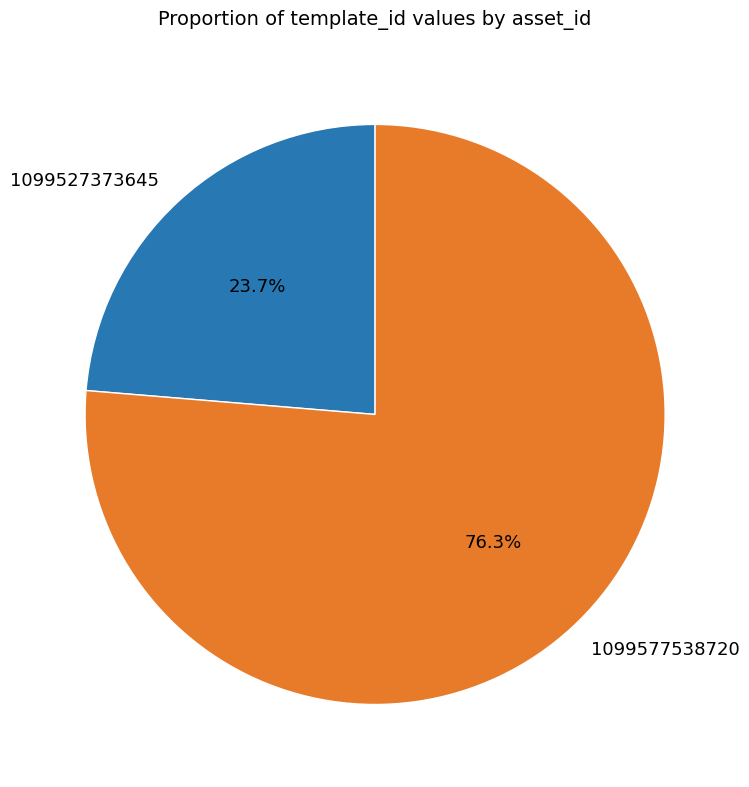

Is it true that 1099577538720 is 76% of the pie?

True